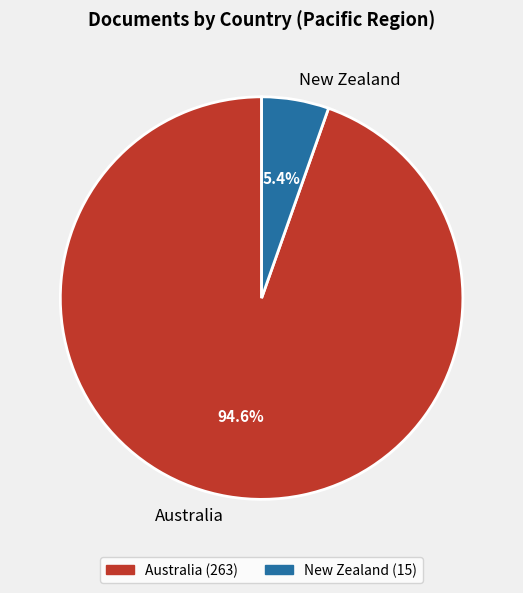

What percentage do New Zealand and Australia together represent?

100.0%